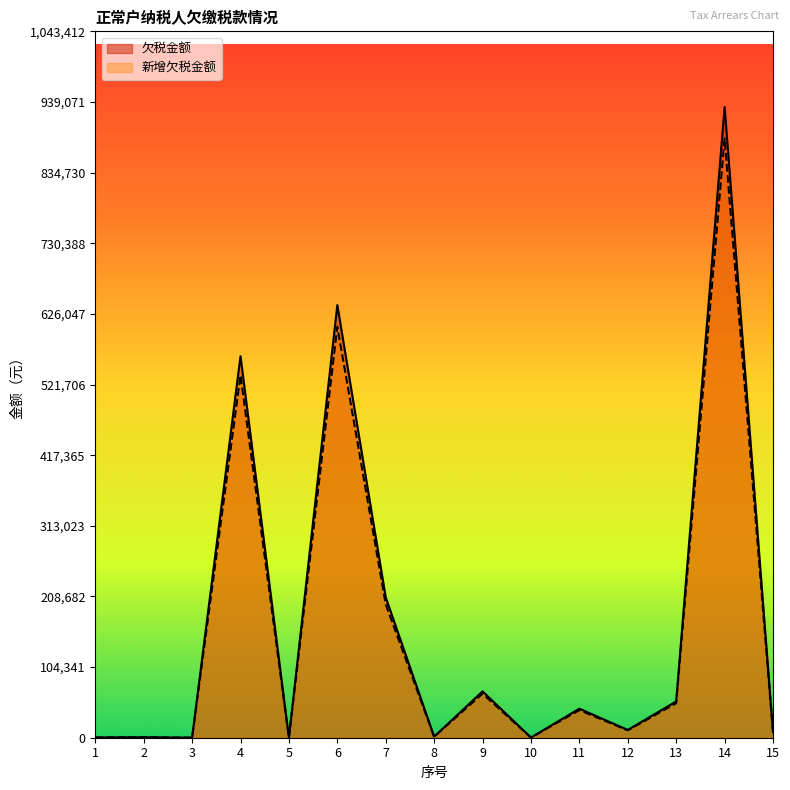

What is the maximum value for 新增欠税金额?

885037.6